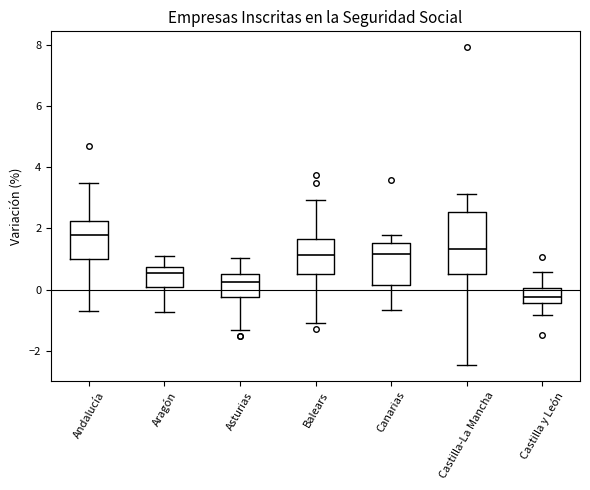

Reading left to right, transcribe this box plot: for each box, give where its median line is, the range the box spans, and where its two whiskers end, as read against the y-axis. The values are not printed on the chart, so give them approximately, as read against the axis.

Andalucía: median 1.8, box 1.0 to 2.2, whiskers -0.8 to 3.4
Aragón: median 0.6, box 0.0 to 0.8, whiskers -0.8 to 1.0
Asturias: median 0.2, box -0.2 to 0.4, whiskers -1.4 to 1.0
Balears: median 1.2, box 0.6 to 1.6, whiskers -1.0 to 3.0
Canarias: median 1.2, box 0.2 to 1.6, whiskers -0.6 to 1.8
Castilla-La Mancha: median 1.4, box 0.6 to 2.6, whiskers -2.4 to 3.2
Castilla y León: median -0.2, box -0.4 to 0.0, whiskers -0.8 to 0.6